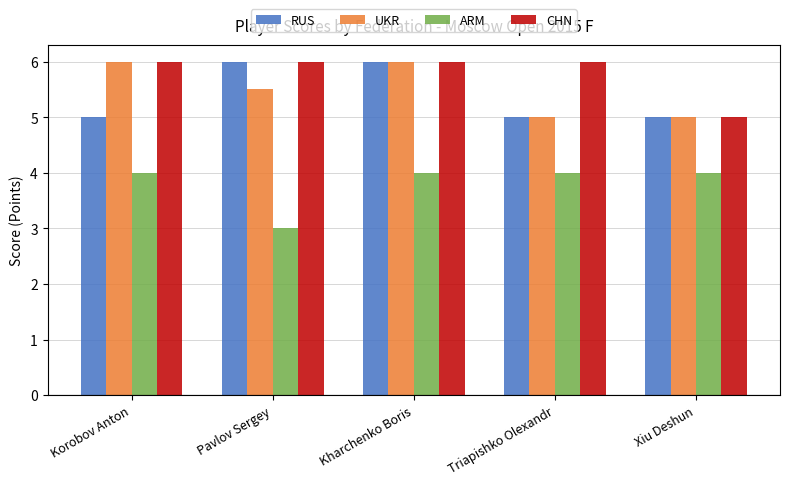

What value does the RUS series have at Xiu Deshun?

5.0